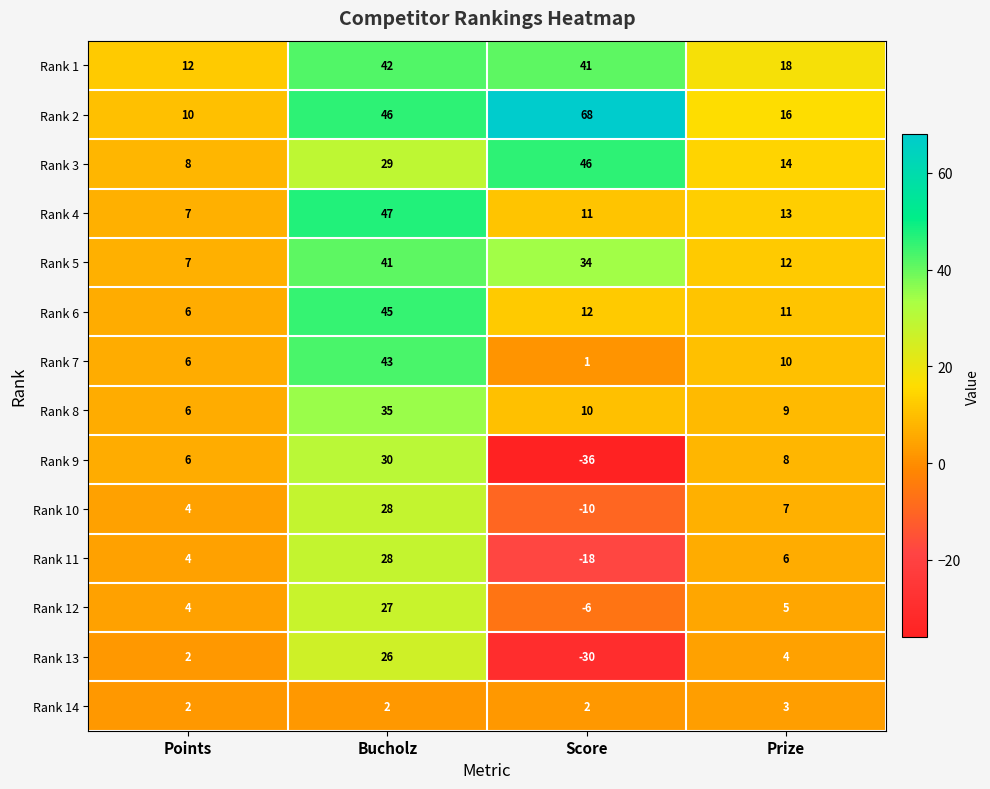

Read the Rank 4 value at Prize.

13